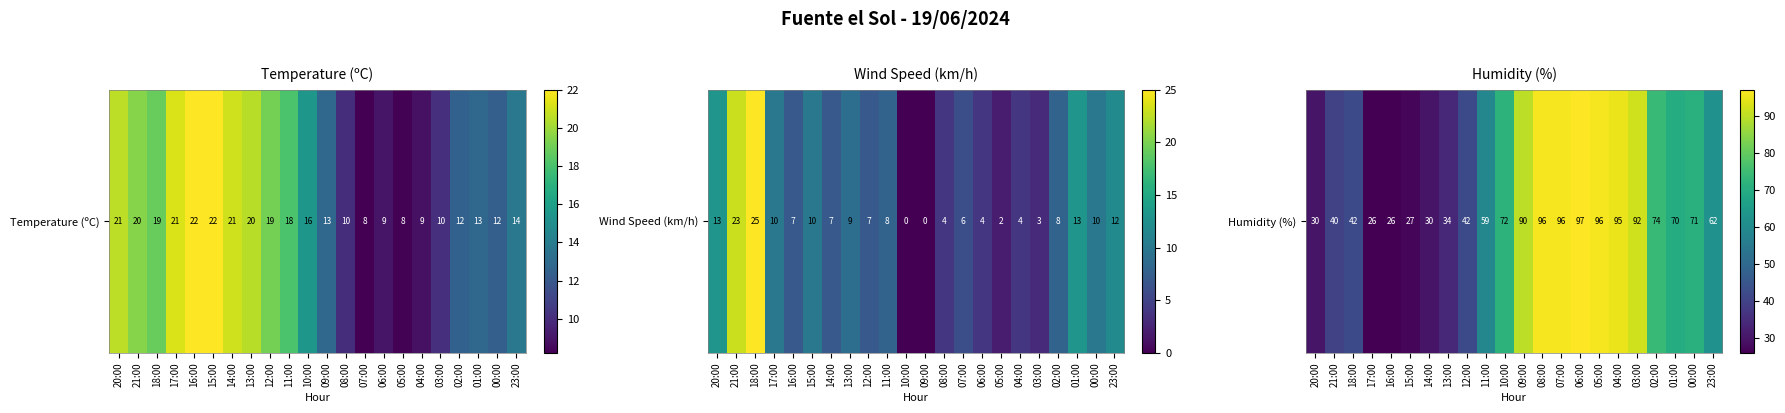

How many data points are less than 70?

11